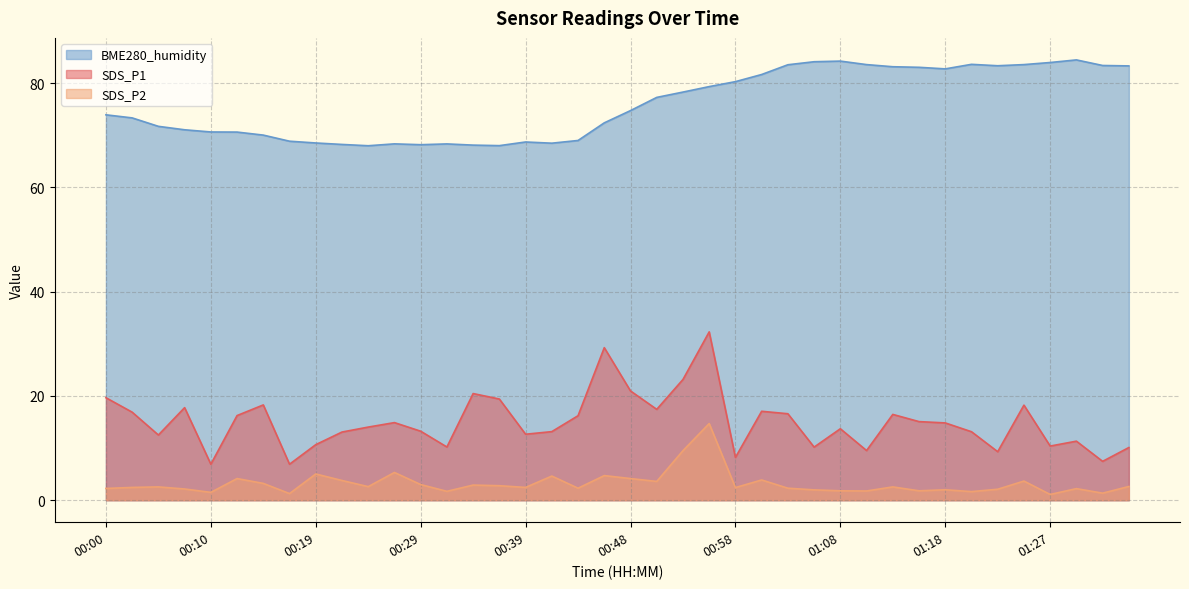

What is the label of the 37th point from the right?

00:07